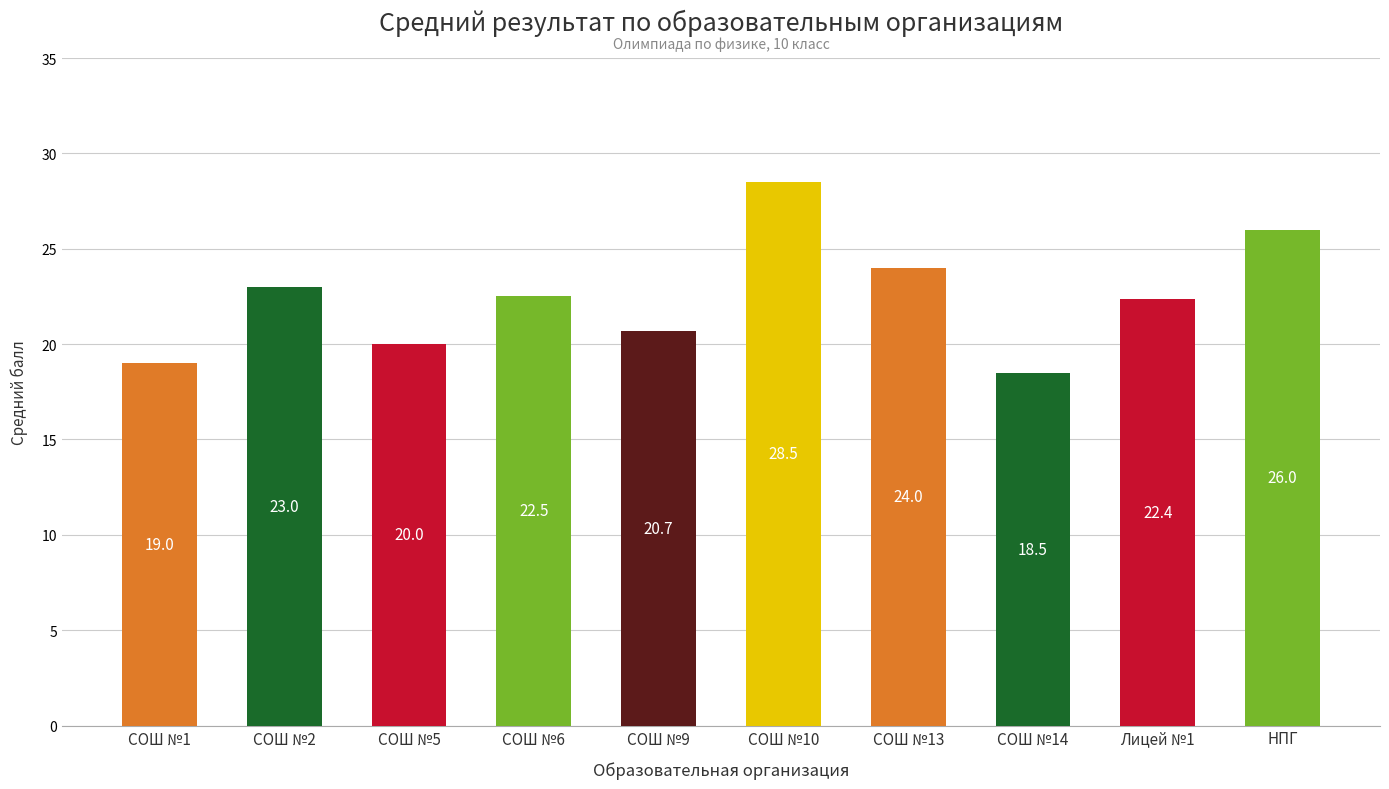

Does the chart contain any negative values?

No